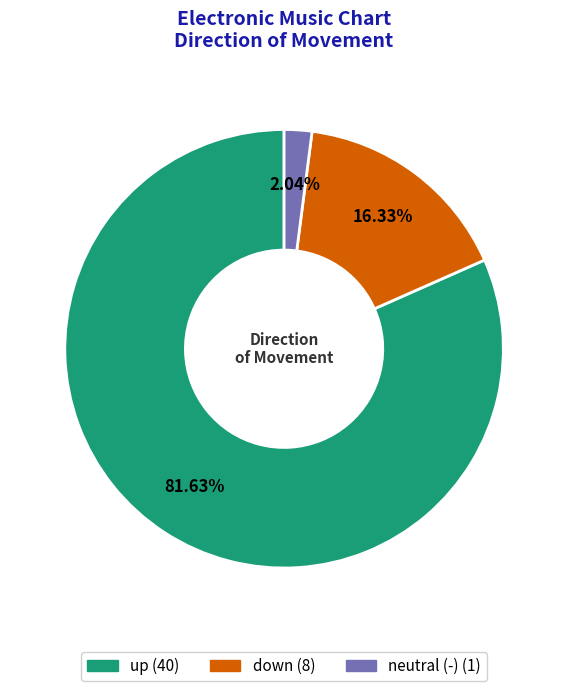

How many segments does this pie chart have?

3